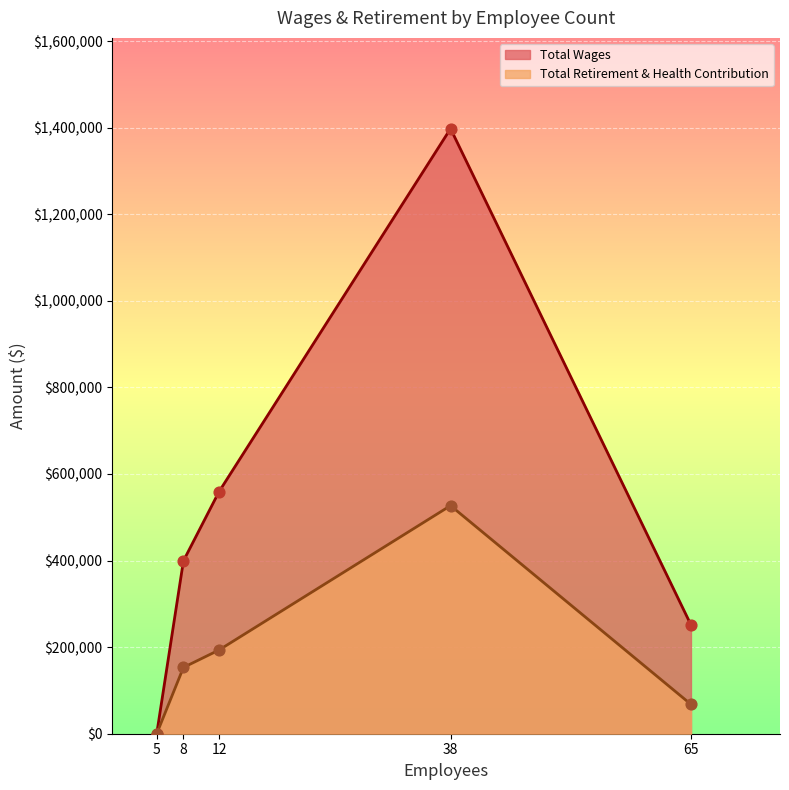

Which series has the largest total across all categories?

Total Wages